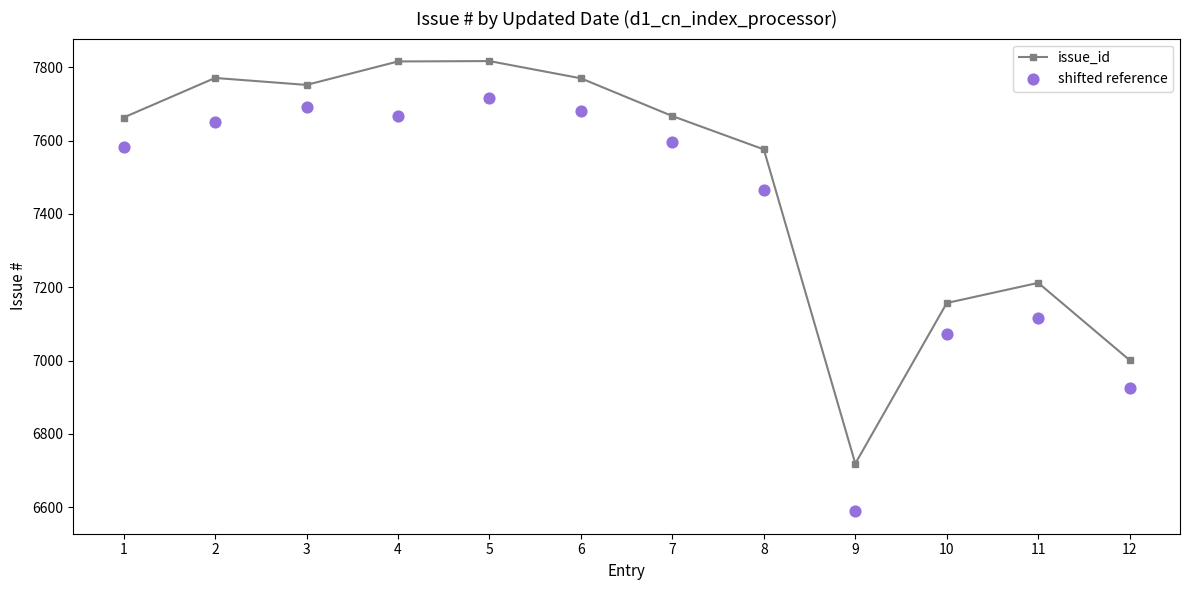

What are all the series names shown in the legend?

issue_id, shifted reference